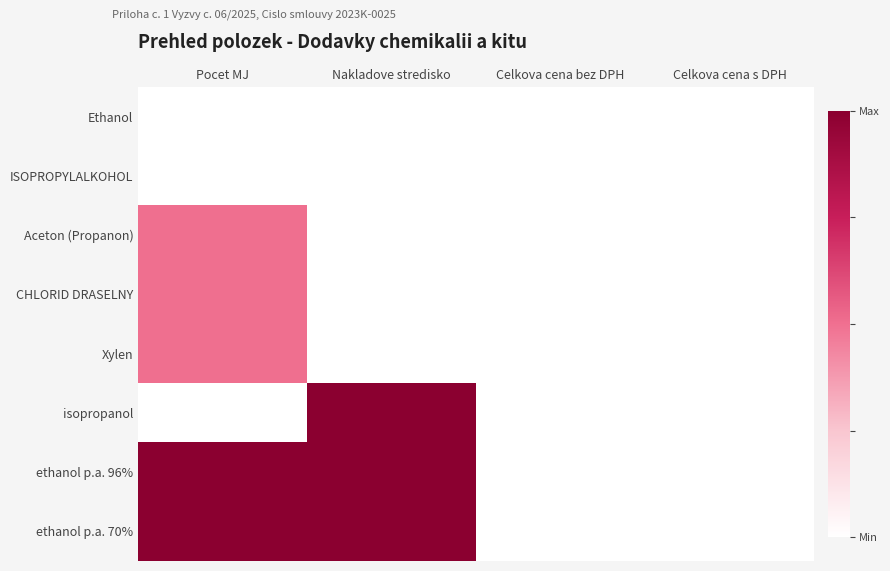

Reading right to left, what are all the values shown in this chart?

Ethanol: Celkova cena s DPH=0.0	Celkova cena bez DPH=0.0	Nakladove stredisko=0.0	Pocet MJ=0.0
ISOPROPYLALKOHOL: Celkova cena s DPH=0.0	Celkova cena bez DPH=0.0	Nakladove stredisko=0.0	Pocet MJ=0.0
Aceton (Propanon): Celkova cena s DPH=0.0	Celkova cena bez DPH=0.0	Nakladove stredisko=0.0	Pocet MJ=0.5
CHLORID DRASELNY: Celkova cena s DPH=0.0	Celkova cena bez DPH=0.0	Nakladove stredisko=0.0	Pocet MJ=0.5
Xylen: Celkova cena s DPH=0.0	Celkova cena bez DPH=0.0	Nakladove stredisko=0.0	Pocet MJ=0.5
isopropanol: Celkova cena s DPH=0.0	Celkova cena bez DPH=0.0	Nakladove stredisko=1.0	Pocet MJ=0.0
ethanol p.a. 96%: Celkova cena s DPH=0.0	Celkova cena bez DPH=0.0	Nakladove stredisko=1.0	Pocet MJ=1.0
ethanol p.a. 70%: Celkova cena s DPH=0.0	Celkova cena bez DPH=0.0	Nakladove stredisko=1.0	Pocet MJ=1.0